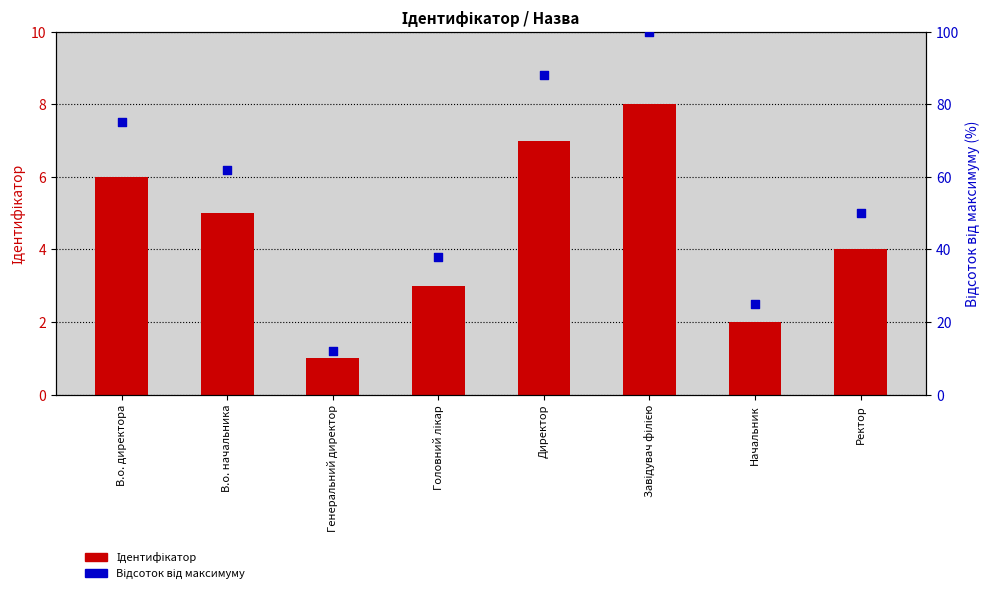

Which series has the largest total across all categories?

Відсоток від максимуму